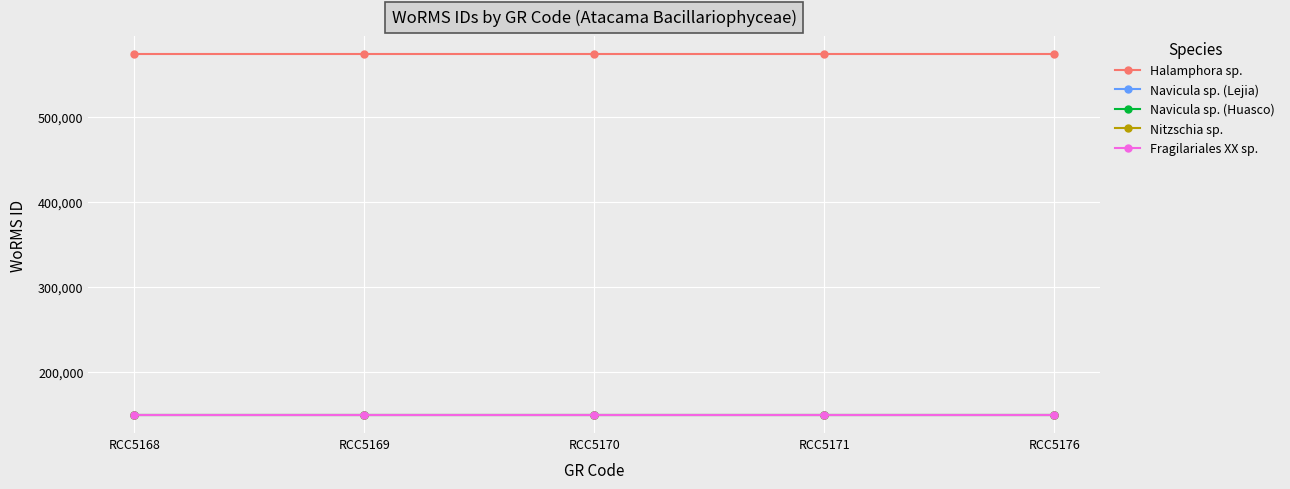

What is the value of the Navicula sp. (Huasco) point at the 1st from the left?

149142